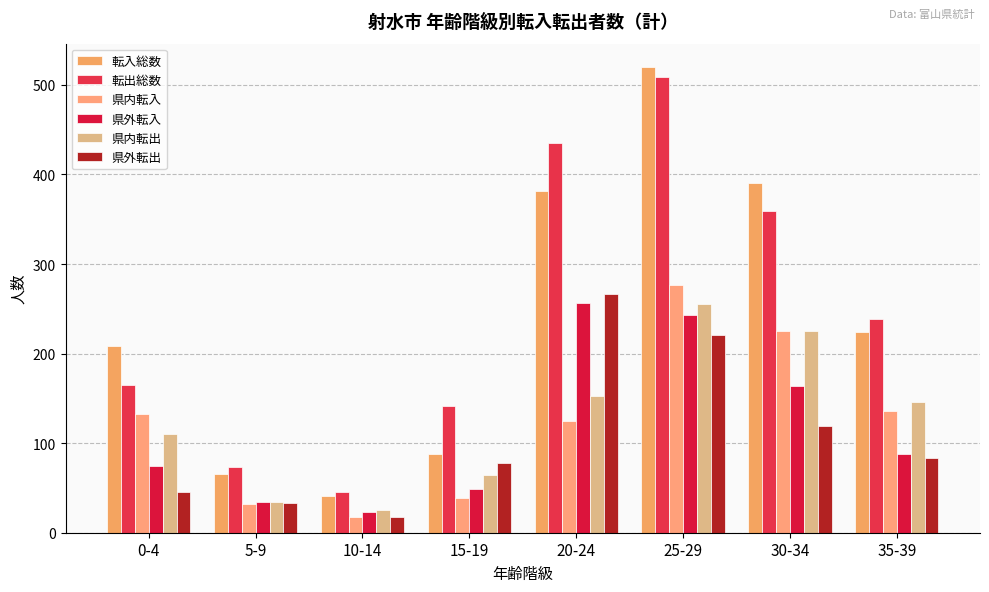

List the labels in order of 県内転出 value, smallest first.

10-14, 5-9, 15-19, 0-4, 35-39, 20-24, 30-34, 25-29